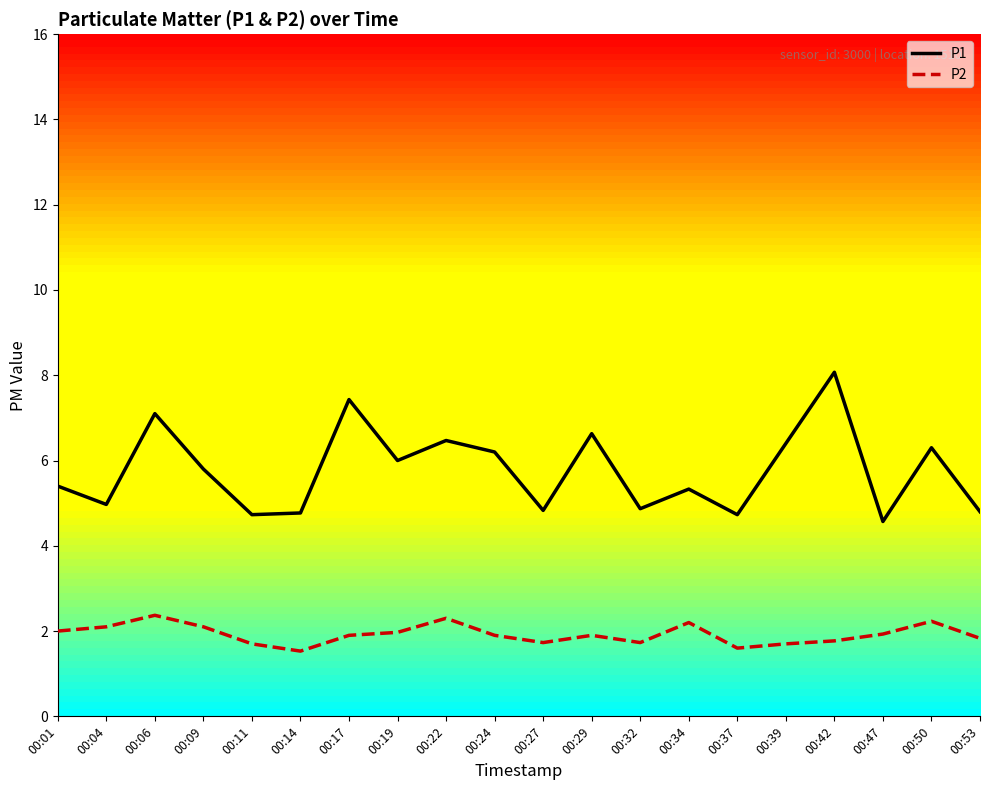

Which series changed the most between 00:32 and 00:50?

P1